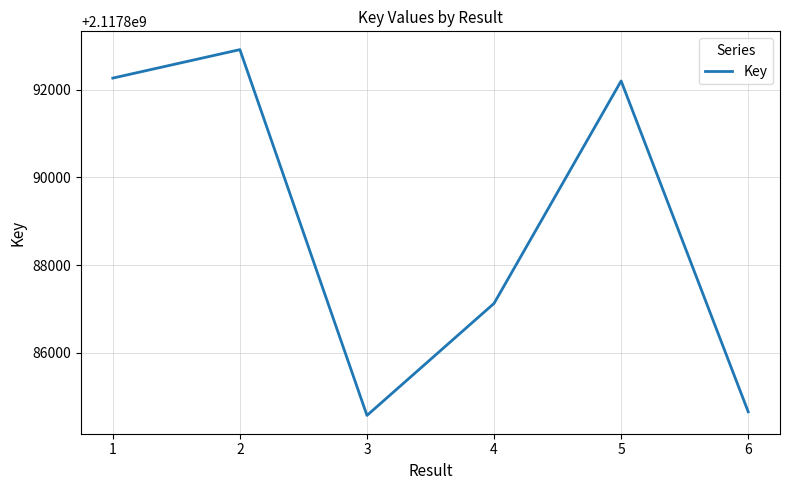

What is the change in value from 2 to 5?

-715